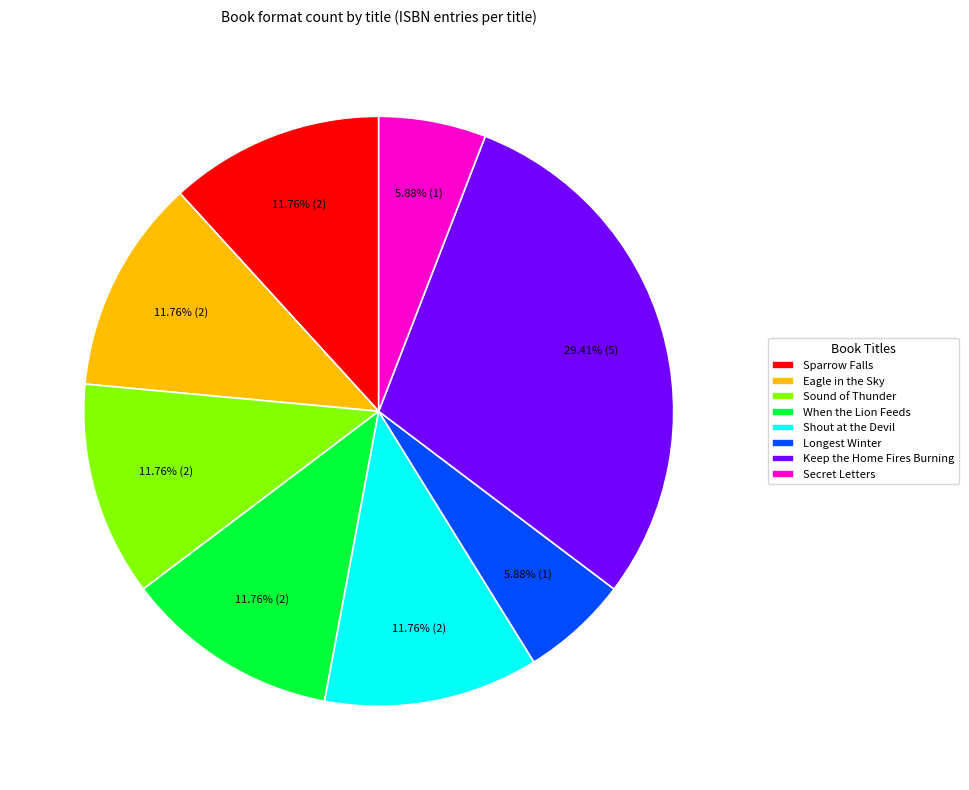

Count the number of slices in the pie.

8